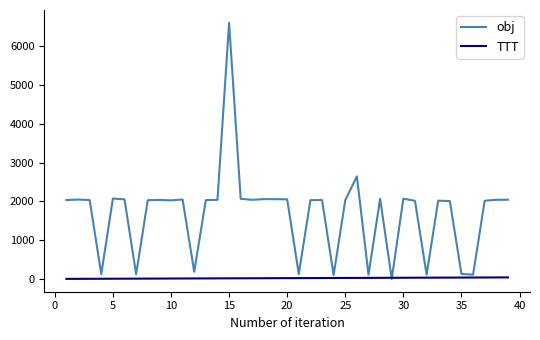

Does the chart have visible grid lines?

No